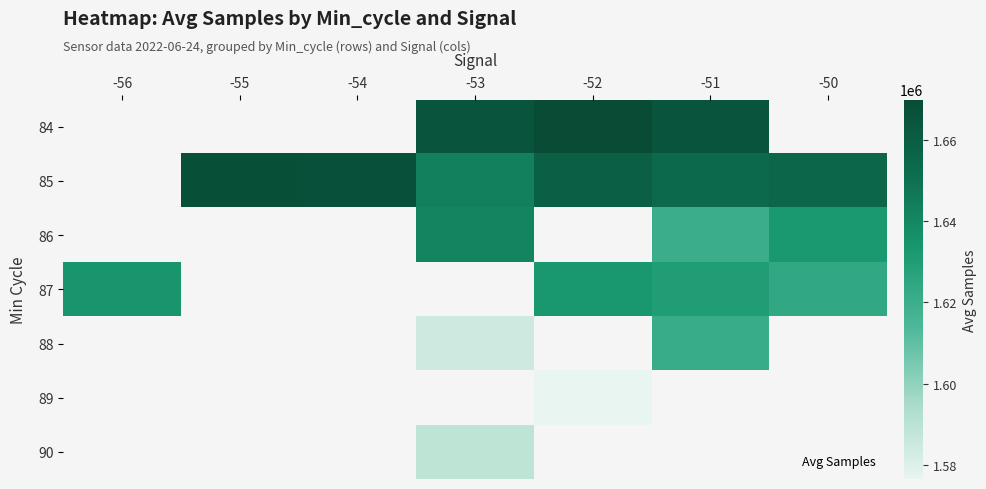

Read the 85 value at -50.

1655132.0